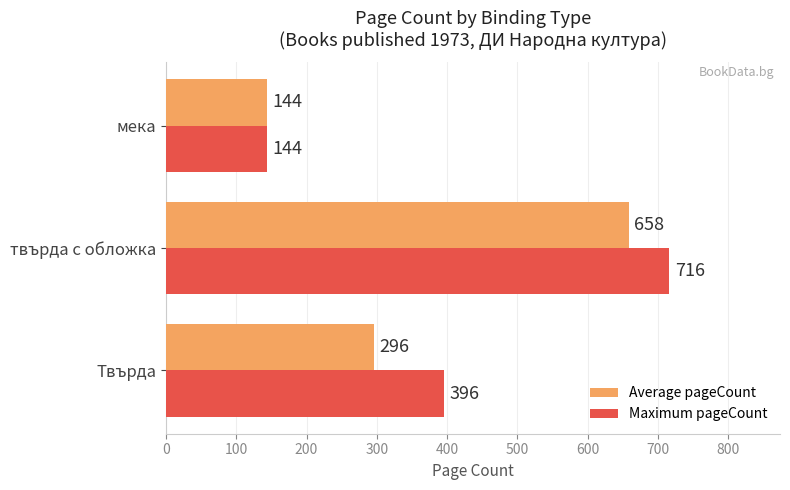

List the series in order of their peak value, highest first.

Maximum pageCount, Average pageCount